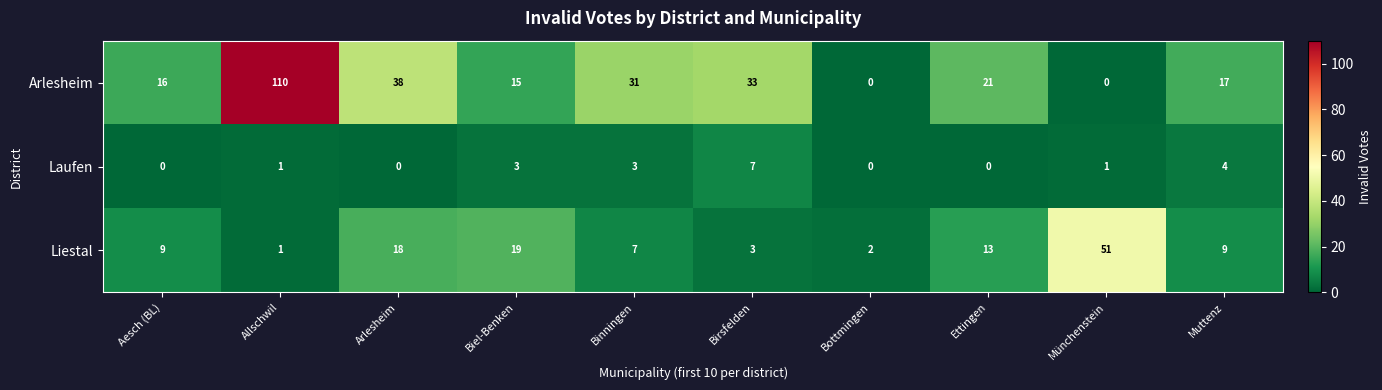

Which series changed the most between Arlesheim and Ettingen?

Arlesheim